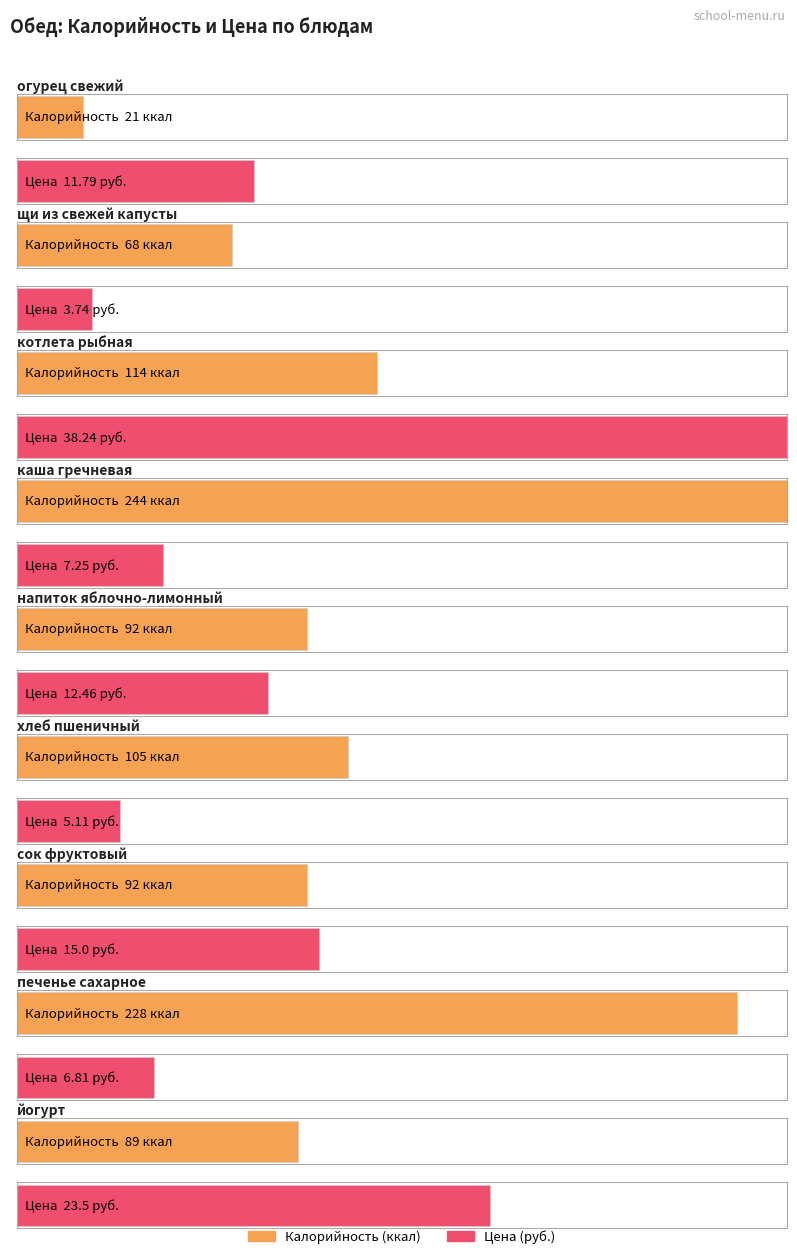

Which label corresponds to the largest value in the chart?

каша гречневая